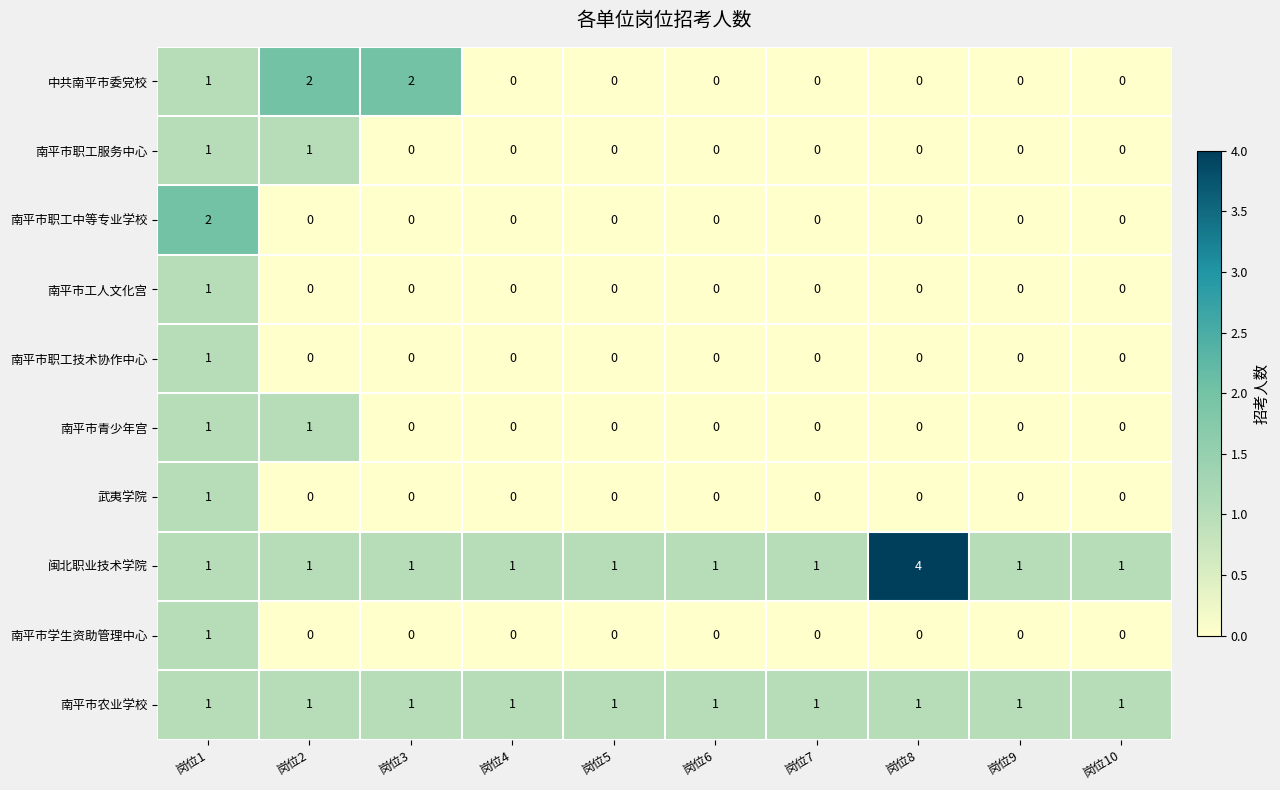

The value of 南平市农业学校 at 岗位4 is 2. True or false?

False